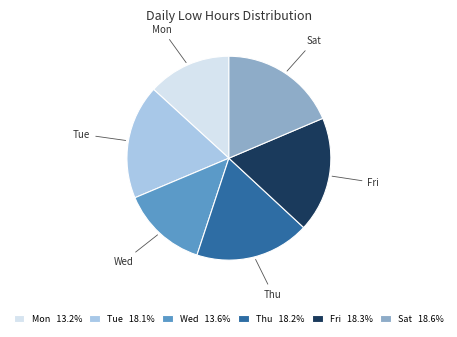

Count the number of slices in the pie.

6